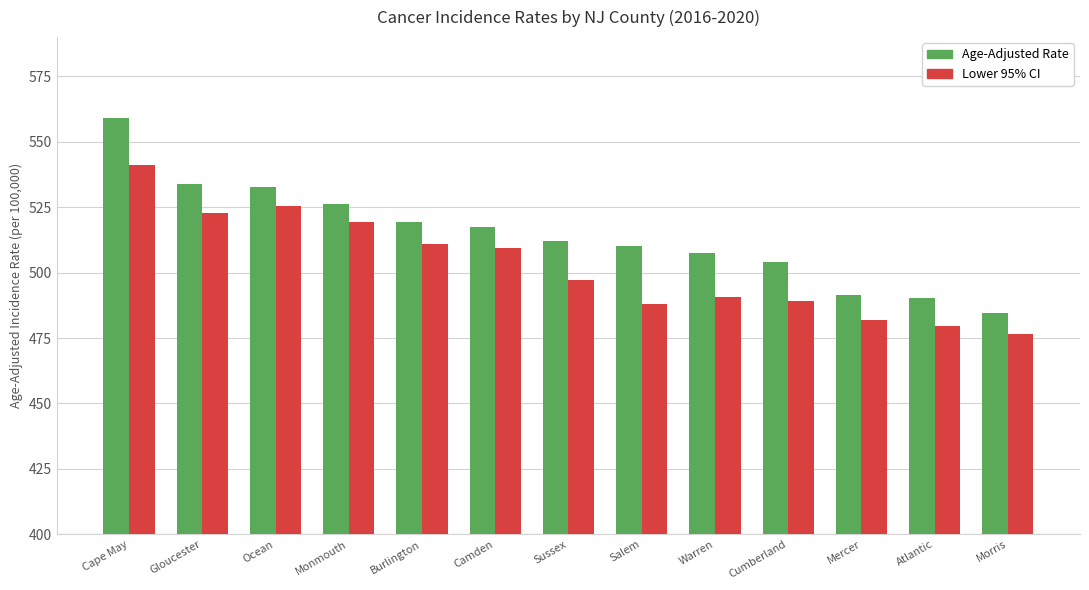

What is the lowest value of the Lower 95% CI series?

476.7